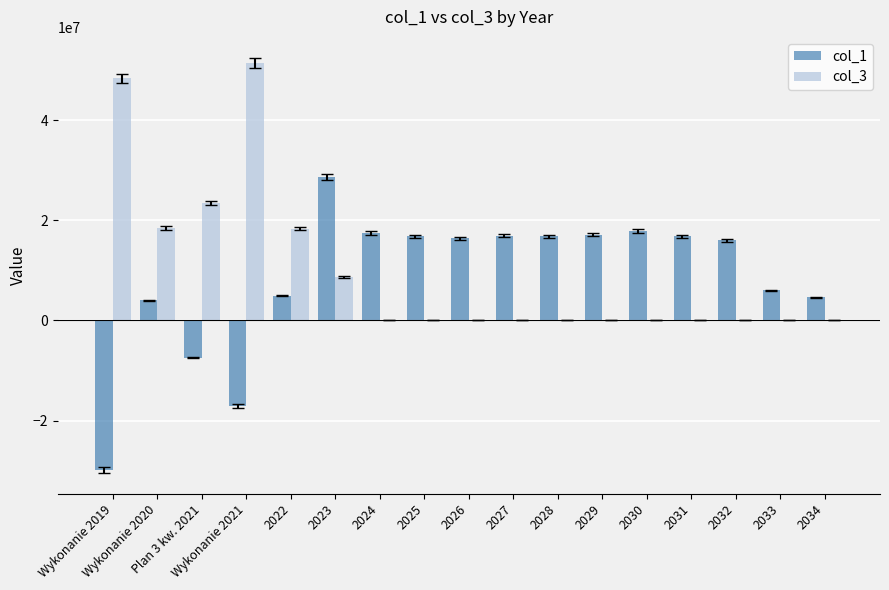

The value of col_1 at 2033 is 2025029.8. True or false?

False